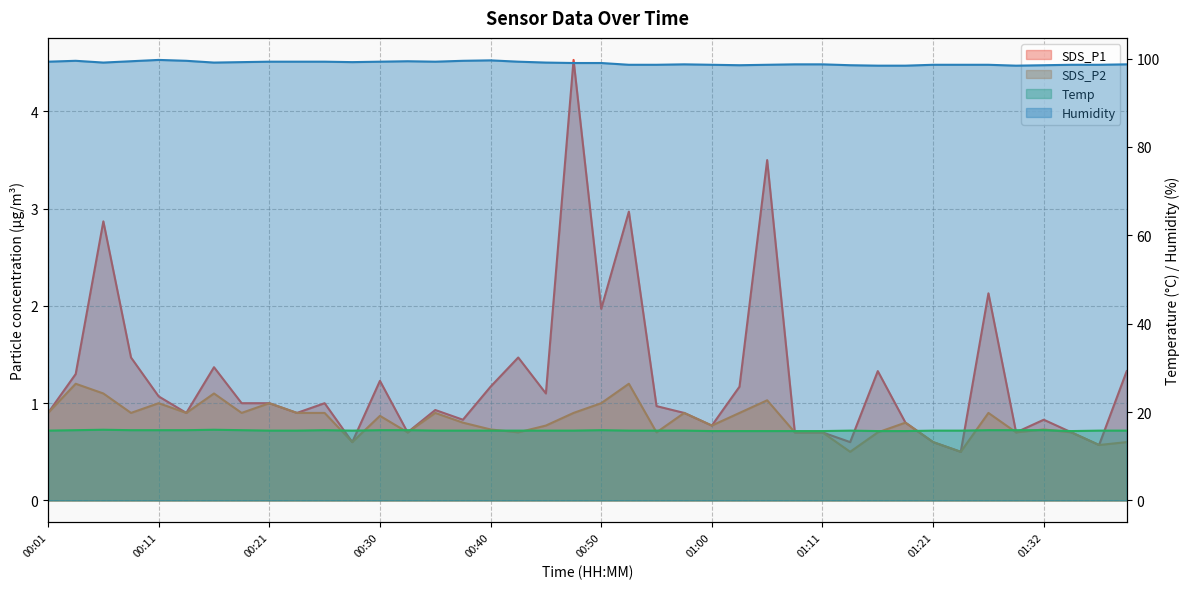

How many interior local peaks does the Temp series have?

5